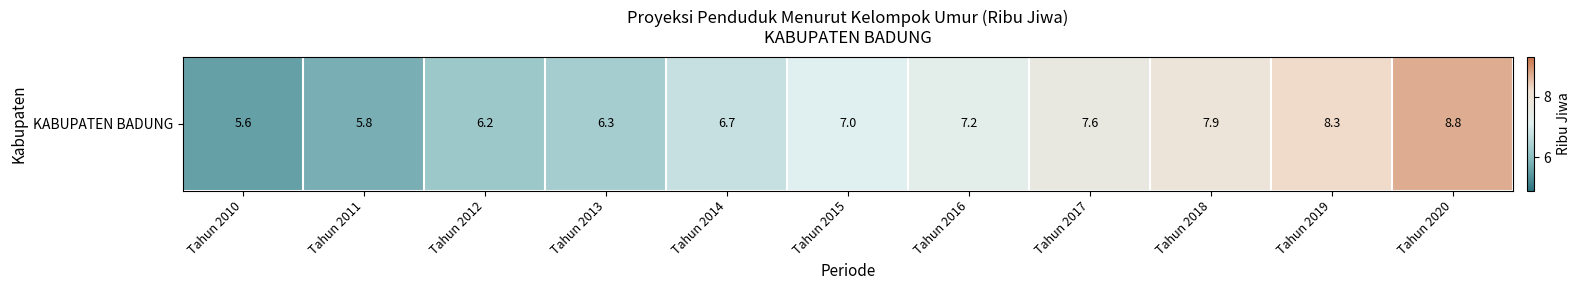

Reading left to right, transcribe all the data shown in this chart.

Tahun 2010=5.6	Tahun 2011=5.8	Tahun 2012=6.2	Tahun 2013=6.3	Tahun 2014=6.7	Tahun 2015=7.0	Tahun 2016=7.2	Tahun 2017=7.6	Tahun 2018=7.9	Tahun 2019=8.3	Tahun 2020=8.8